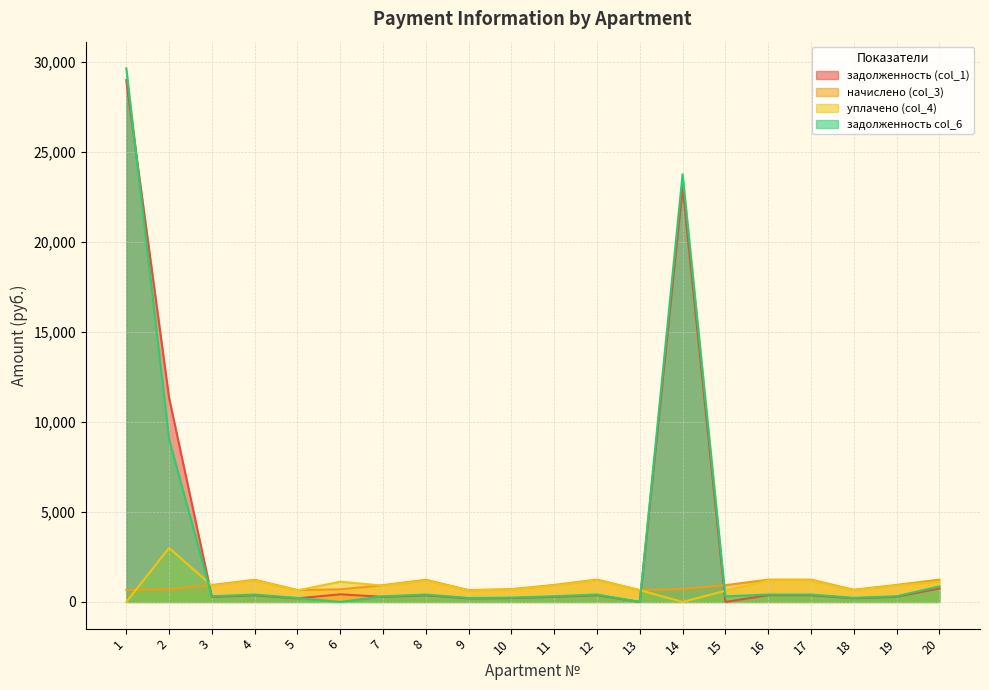

At which label is начислено (col_3) closest to 949?

19